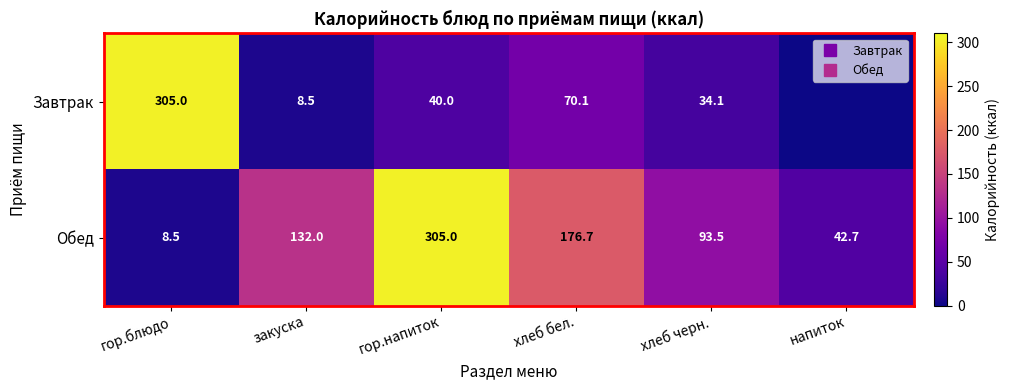

Read the Обед value at хлеб черн..

93.5